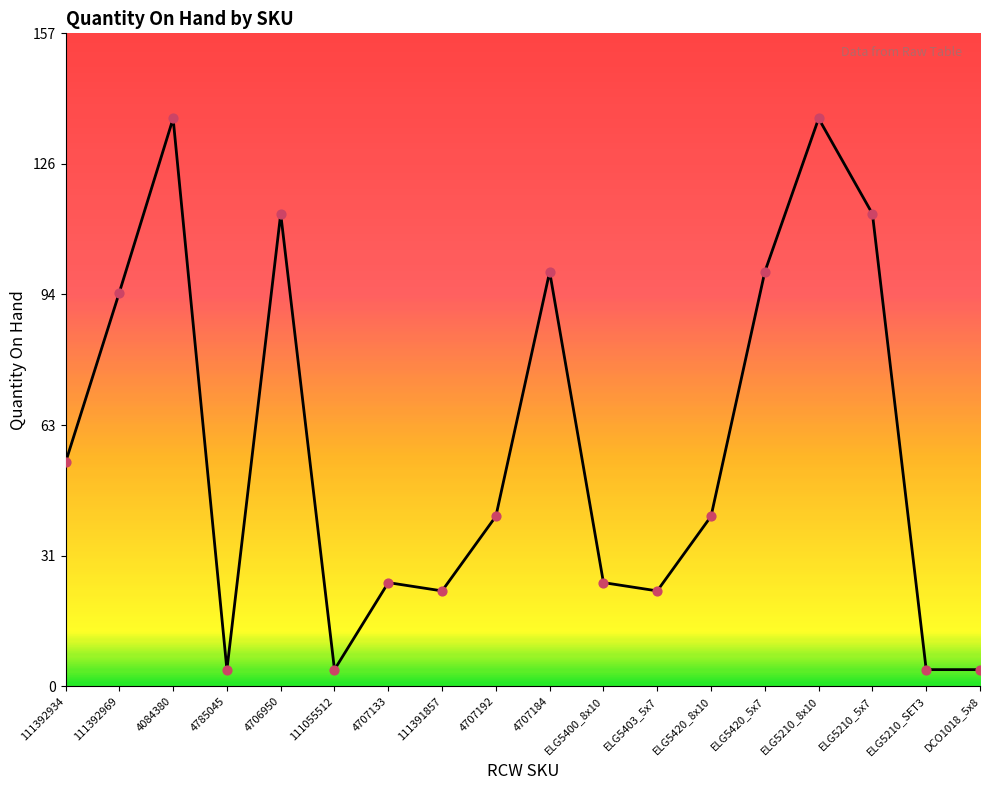

Approximately how many times larger is the value at ELG5210_SET3 compared to 111055512?

1.0